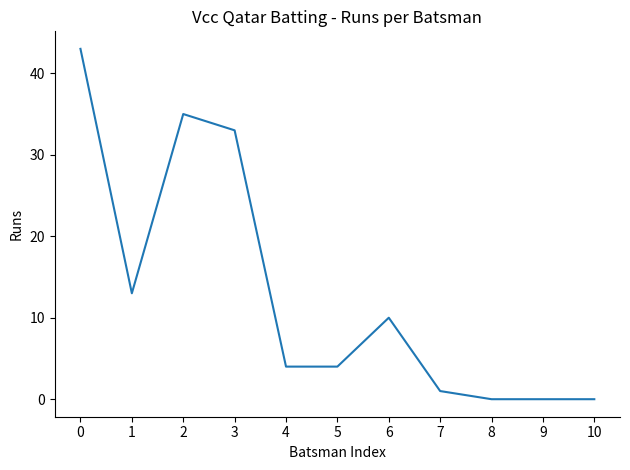

What is the maximum value shown in the chart?

43